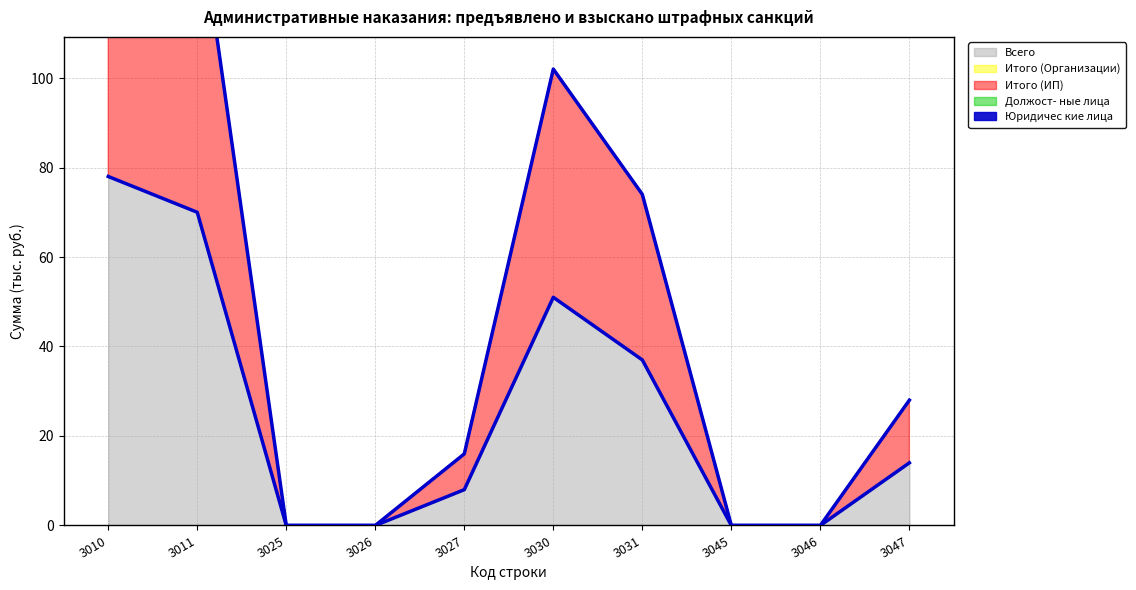

Which label corresponds to the largest value in the chart?

3010